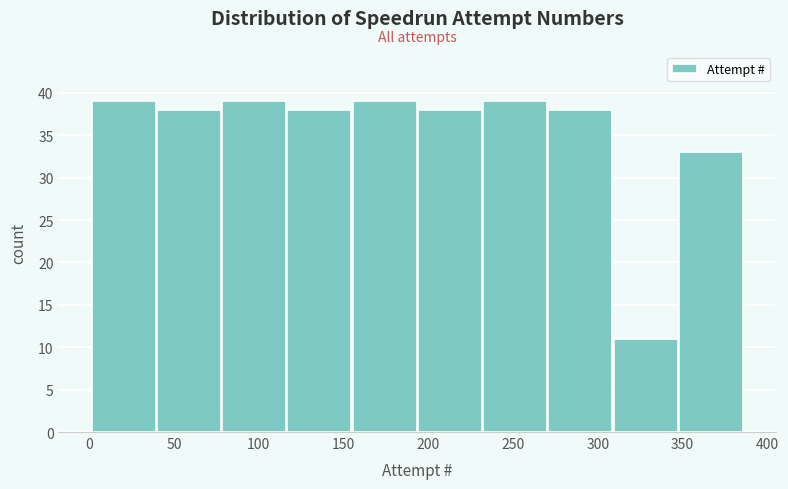

Reading left to right, transcribe this chart: for each bar, give the range it covers on the x-axis and its height. Neither the bar edges nor the heights are printed on the chart, so give them approximately, as read against the axes.

1.0 to 39.5: 39
39.5 to 78.0: 38
78.0 to 116.5: 39
116.5 to 155.0: 38
155.0 to 193.5: 39
193.5 to 232.0: 38
232.0 to 270.5: 39
270.5 to 309.0: 38
309.0 to 347.5: 11
347.5 to 386.0: 33